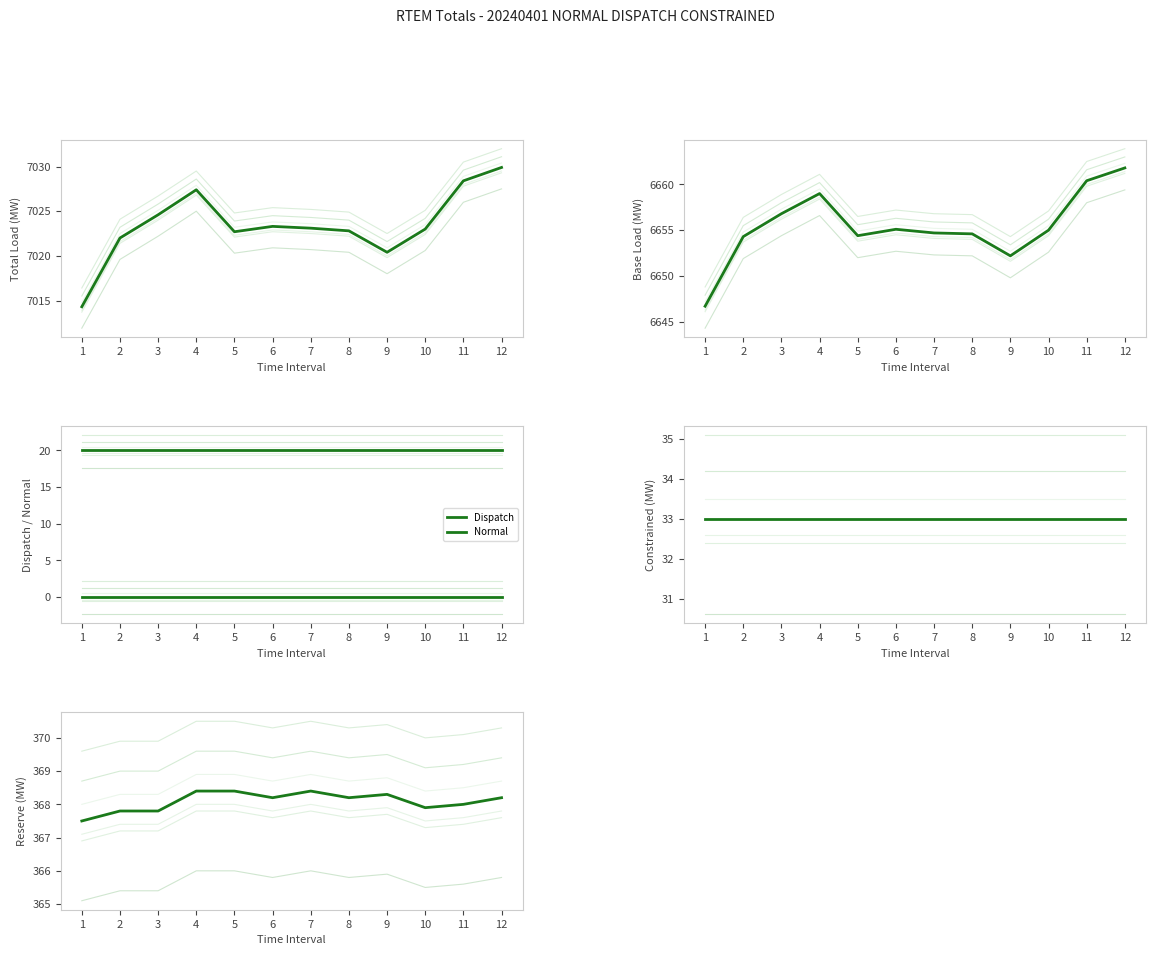

Rank the series at 10 from highest to lowest value.

Total Load, Base Load, Reserve, Constrained, Normal, Dispatch